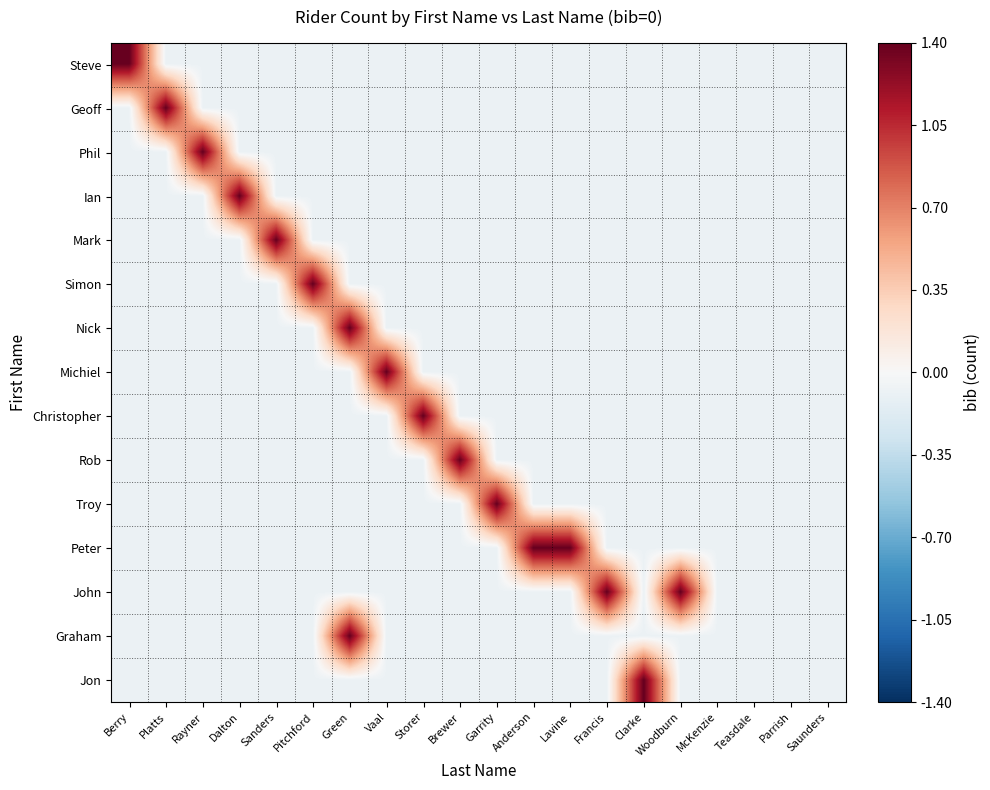

At how many categories does at least one series exceed 0?

16